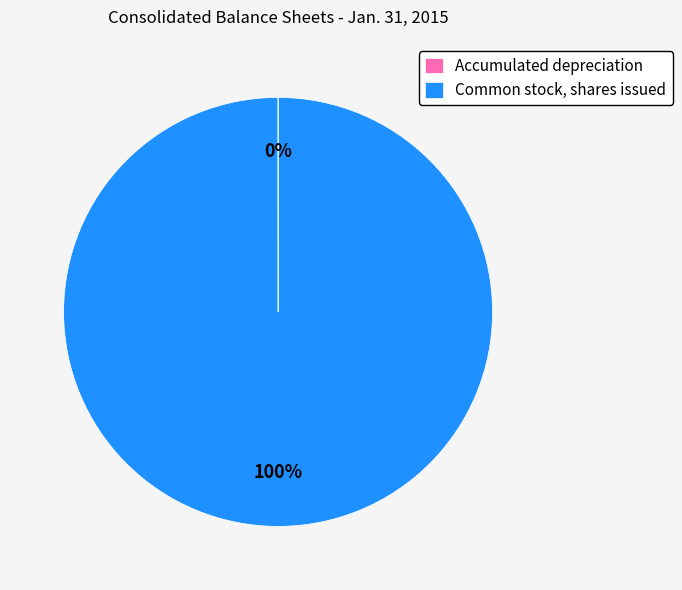

Which slice represents more than half of the pie?

Common stock, shares issued